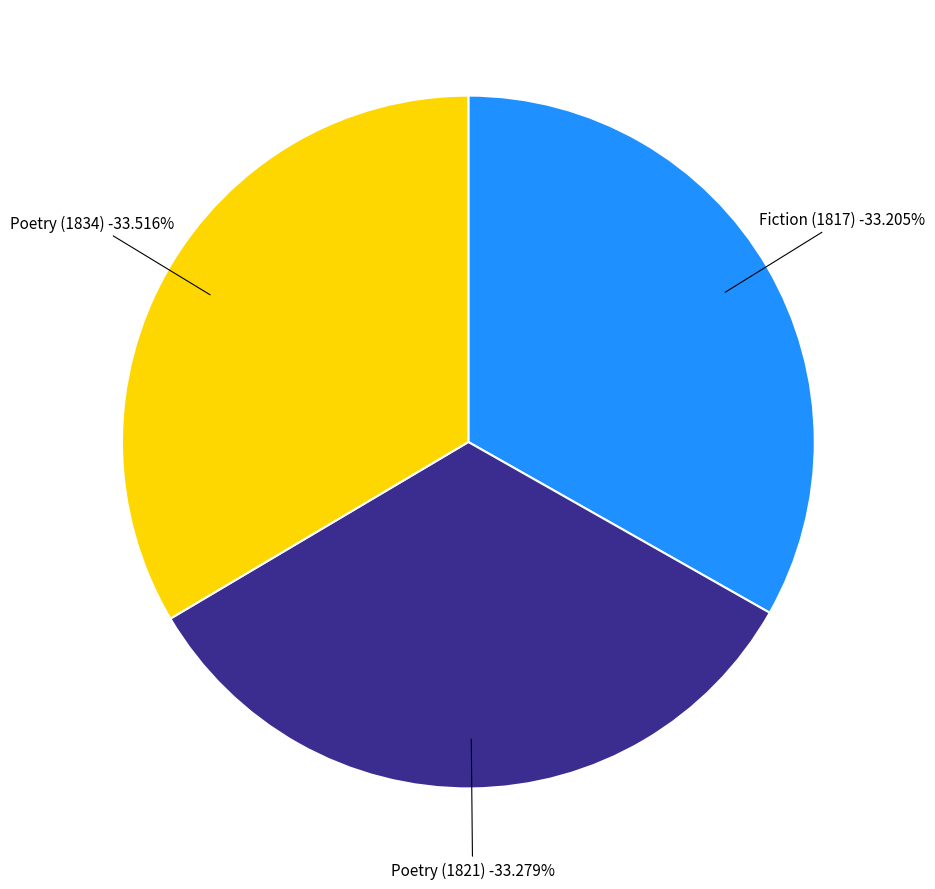

How many slices are in this pie chart?

3